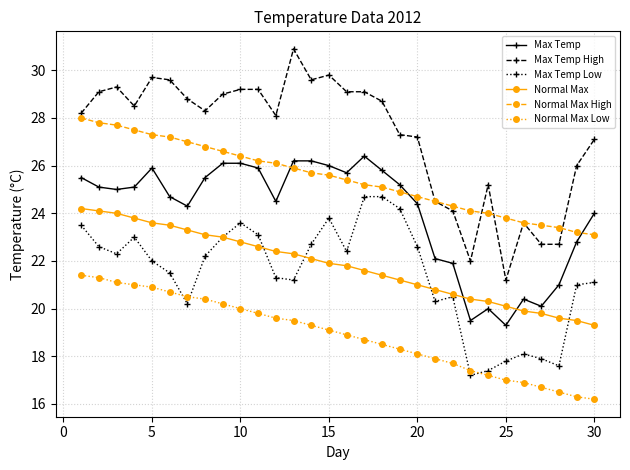

How many data points in Max Temp High are above 28?

18